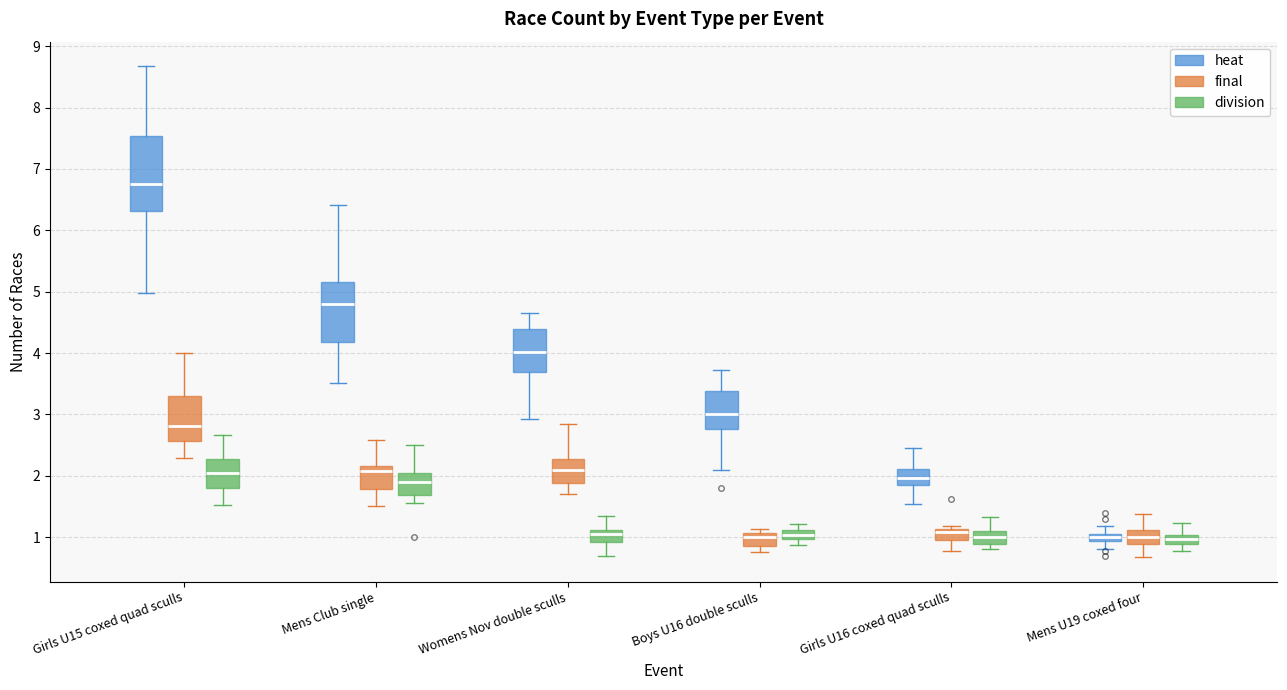

Where does the lower whisker of the box for Mens U19 coxed four (final) end on the y-axis? The values are not printed on the chart, so give them approximately, as read against the axis.

0.7